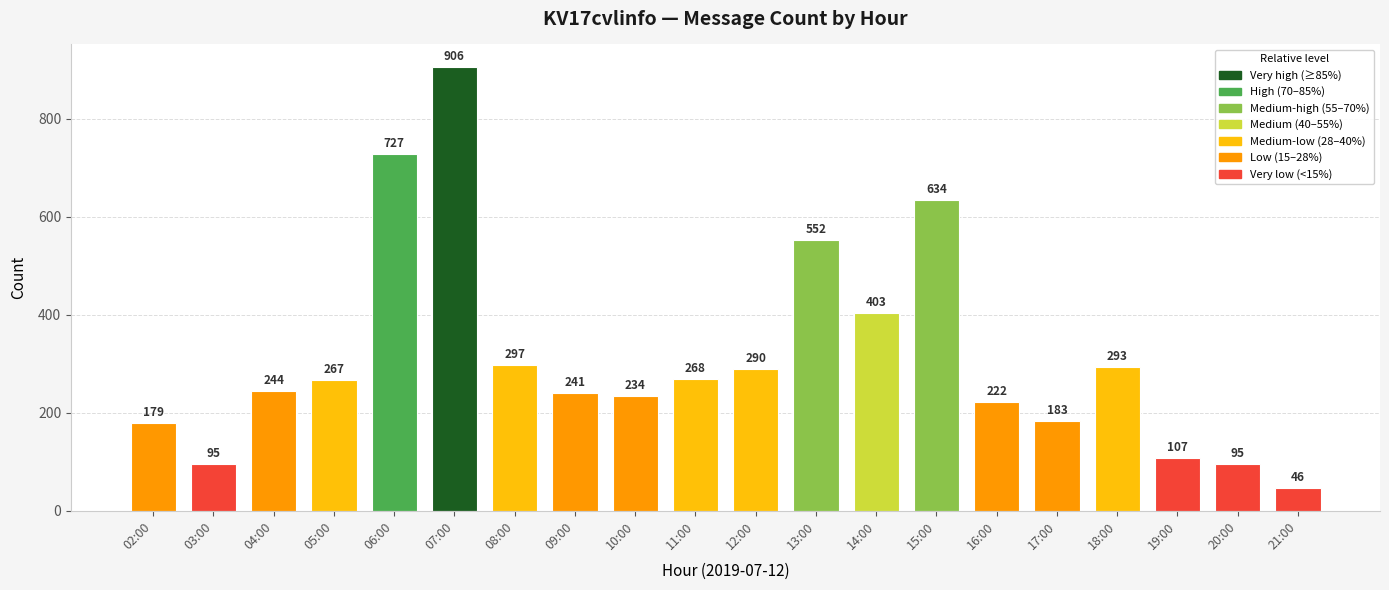

Which label corresponds to the smallest value in the chart?

21:00